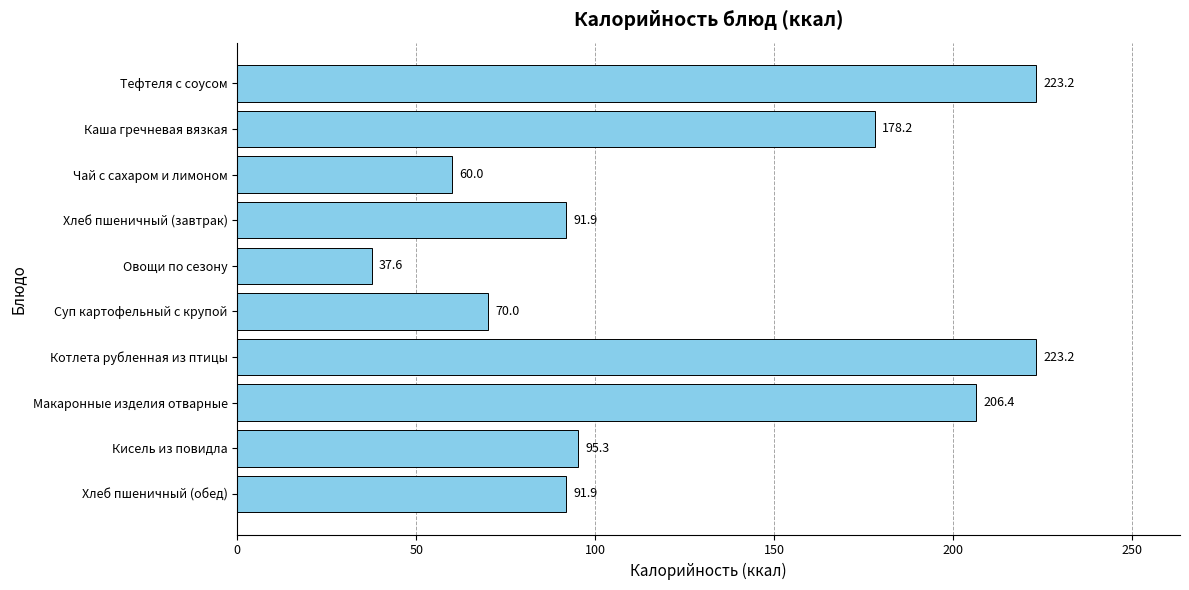

What is the difference between the maximum and minimum values?

185.6